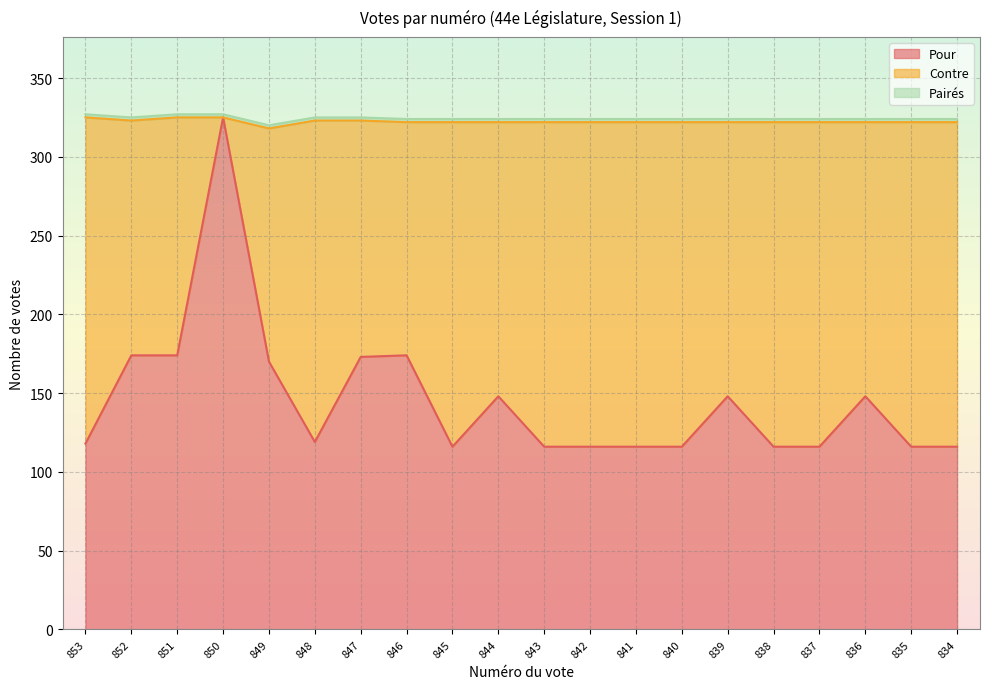

Reading left to right, what are all the values shown in this chart?

Pour: 853=118	852=174	851=174	850=325	849=170	848=119	847=173	846=174	845=116	844=148	843=116	842=116	841=116	840=116	839=148	838=116	837=116	836=148	835=116	834=116
Contre: 853=207	852=149	851=151	850=0	849=148	848=204	847=150	846=148	845=206	844=174	843=206	842=206	841=206	840=206	839=174	838=206	837=206	836=174	835=206	834=206
Pairés: 853=2	852=2	851=2	850=2	849=2	848=2	847=2	846=2	845=2	844=2	843=2	842=2	841=2	840=2	839=2	838=2	837=2	836=2	835=2	834=2